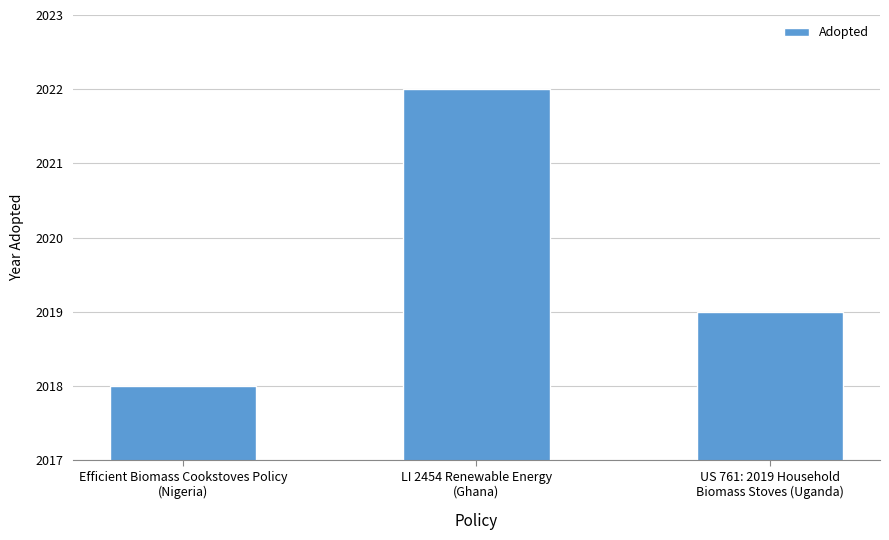

What is the change in value from LI 2454 Renewable Energy
(Ghana) to US 761: 2019 Household
Biomass Stoves (Uganda)?

-3